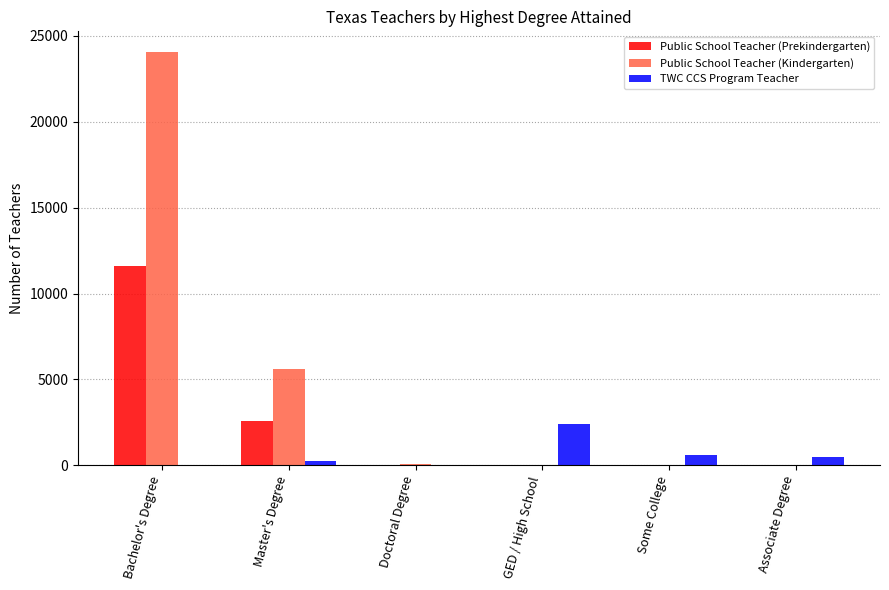

Which series changed the most between Master's Degree and Associate Degree?

Public School Teacher (Kindergarten)